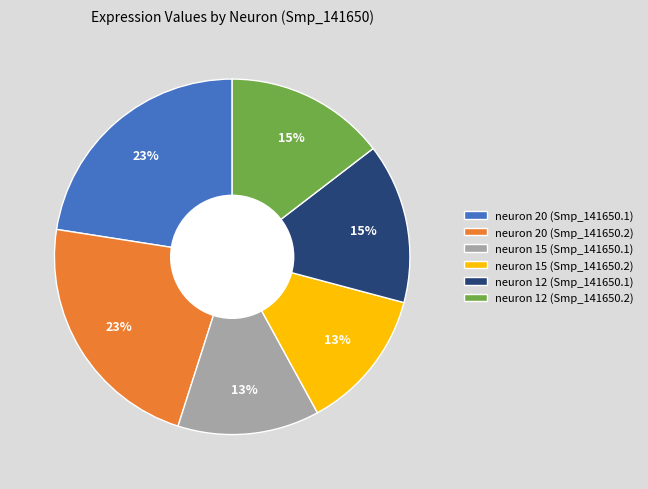

To the nearest percent, what portion does neuron 15 (Smp_141650.2) represent?

13%